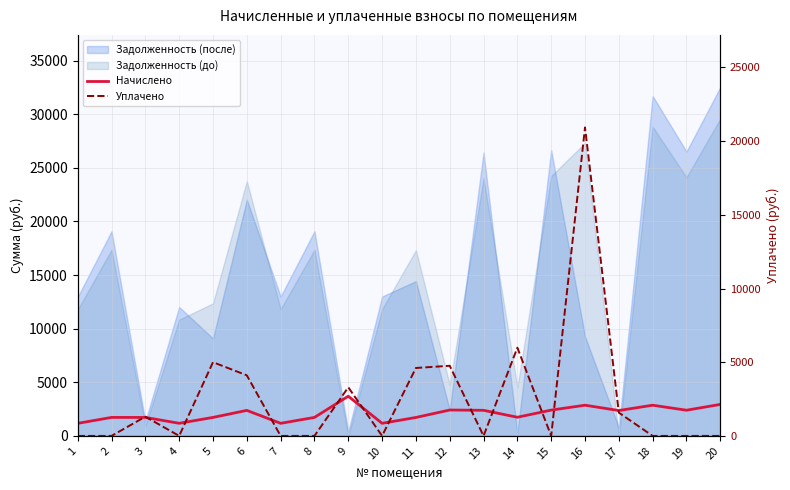

Rank the categories by Начислено value from lowest to highest.

1, 7, 10, 4, 11, 2, 3, 5, 8, 14, 17, 6, 13, 19, 15, 12, 16, 18, 20, 9